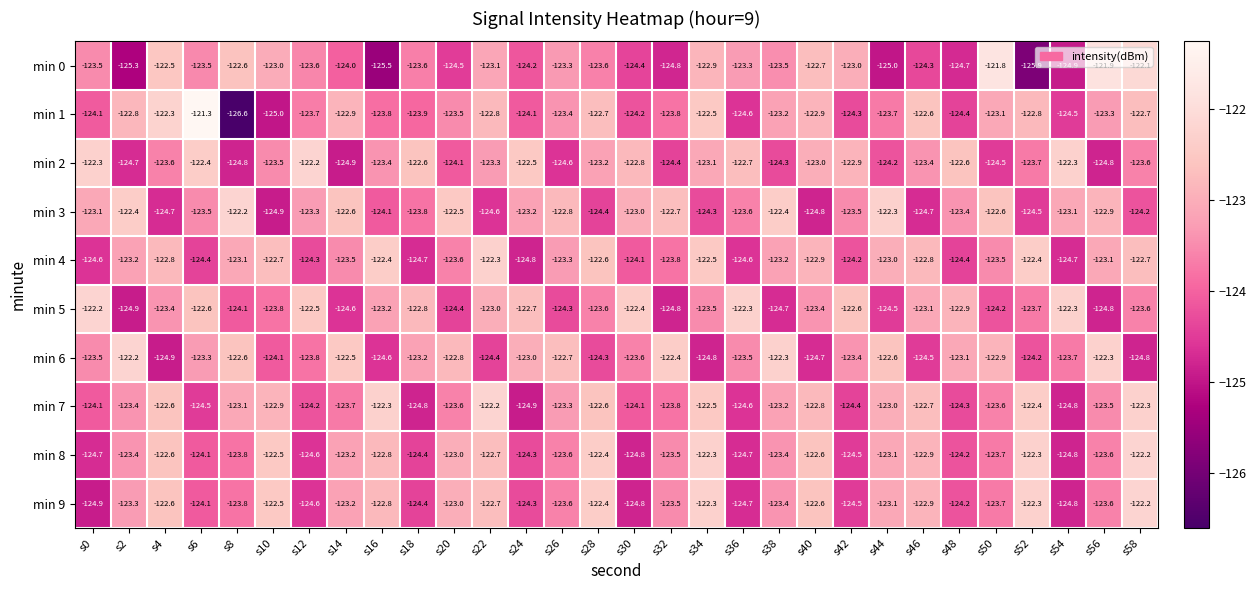

The value of min 8 at s6 is -124.1. True or false?

True